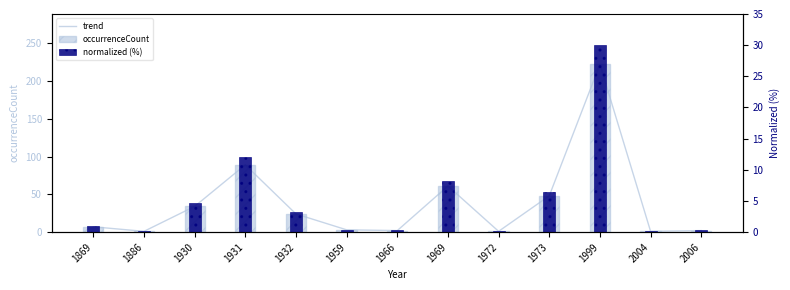

How many groups of bars are there?

13